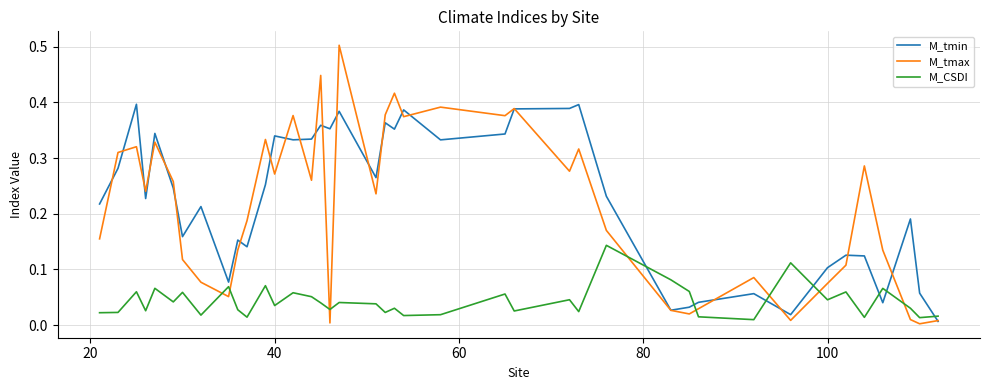

True or false: M_CSDI and M_tmin cross at least once.

True